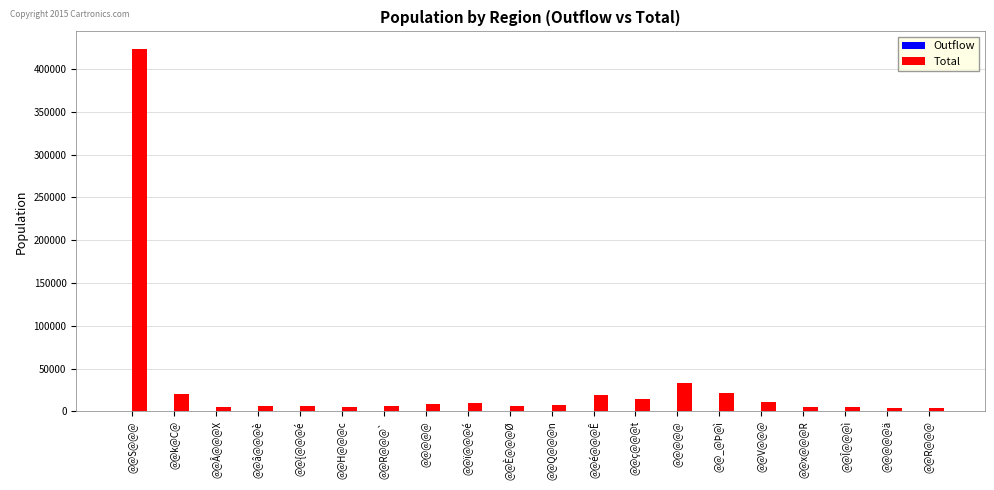

At how many categories does at least one series exceed 404908?

1